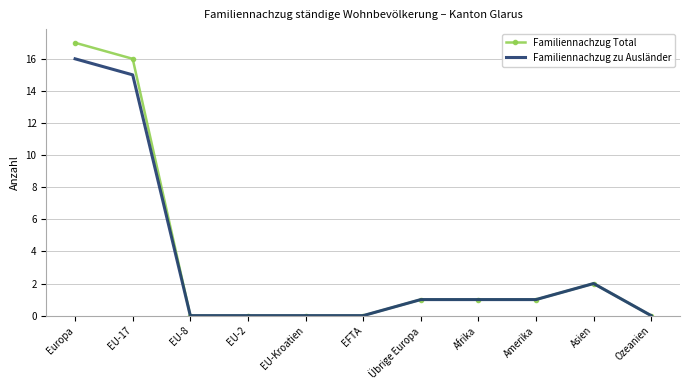

What position from the left is EU-Kroatien?

5